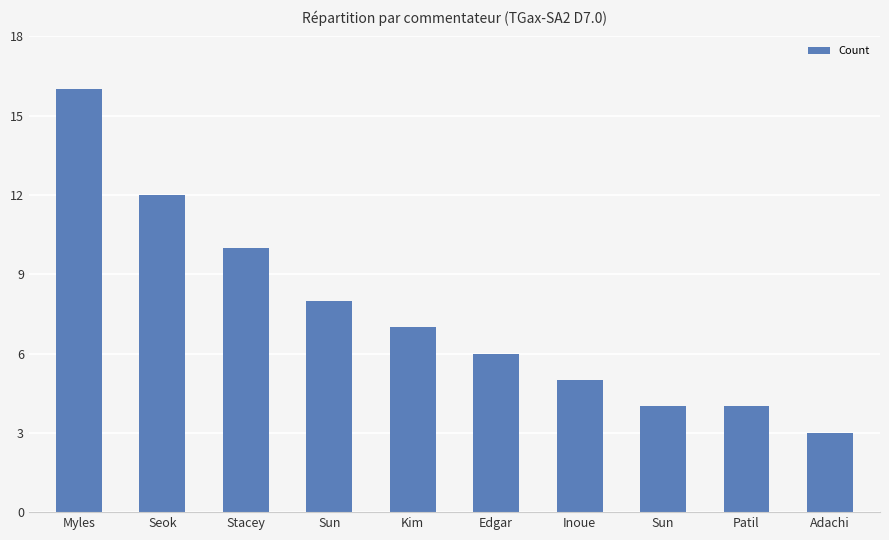

The chart shows a value of 6 at Edgar. True or false?

True